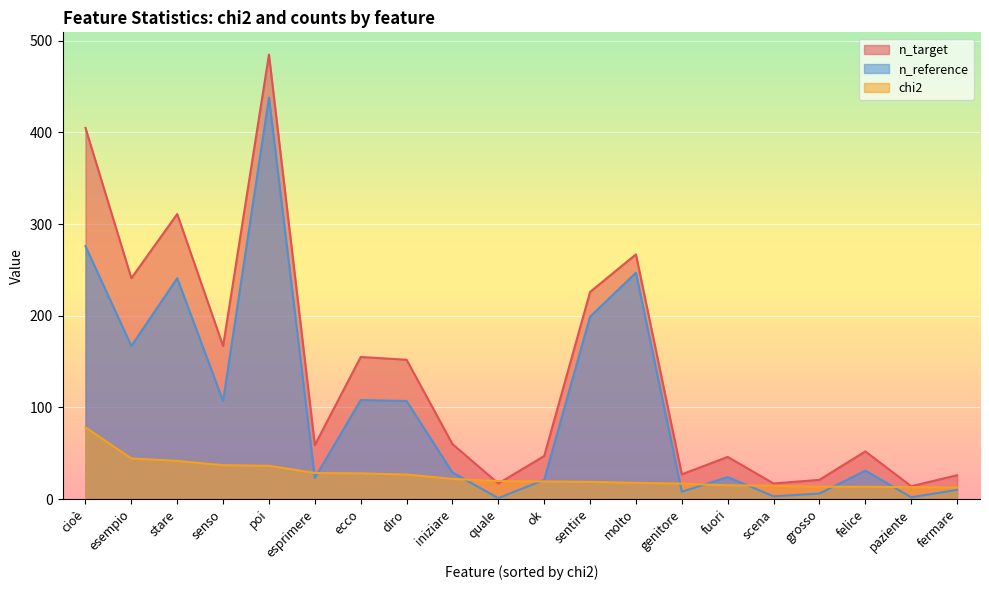

Which series changed the most between esprimere and felice?

chi2